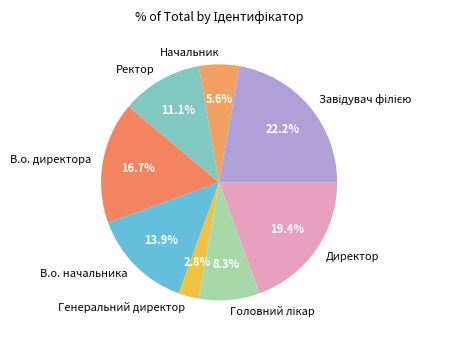

How many segments does this pie chart have?

8